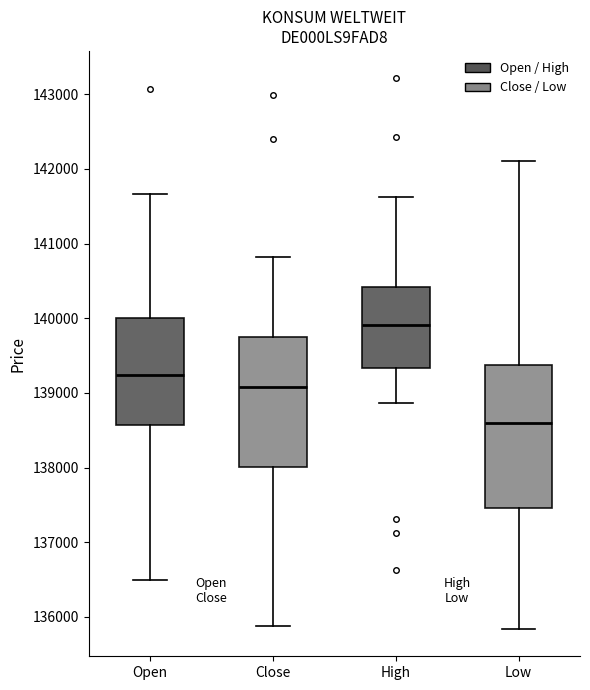

Reading left to right, read every box against the y-axis: the position of its median line, the range the box covers, and the ends of its whiskers. The values are not printed on the chart, so give them approximately, as read against the axis.

Open: median 139200, box 138600 to 140000, whiskers 136500 to 141700
Close: median 139100, box 138000 to 139700, whiskers 135900 to 140800
High: median 139900, box 139300 to 140400, whiskers 138900 to 141600
Low: median 138600, box 137500 to 139400, whiskers 135800 to 142100